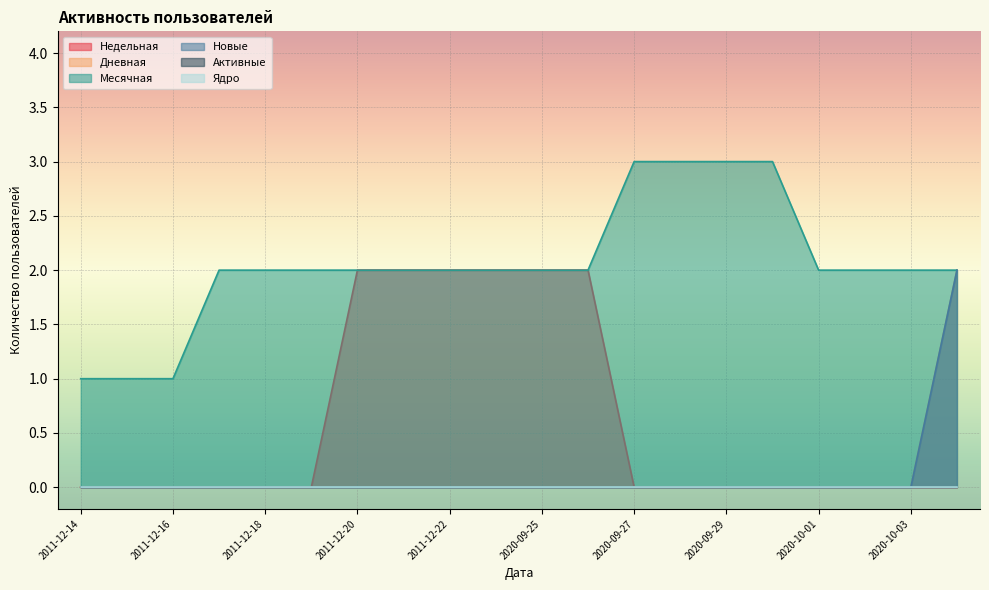

Rank the series at 2020-10-01 from highest to lowest value.

Месячная, Недельная, Дневная, Новые